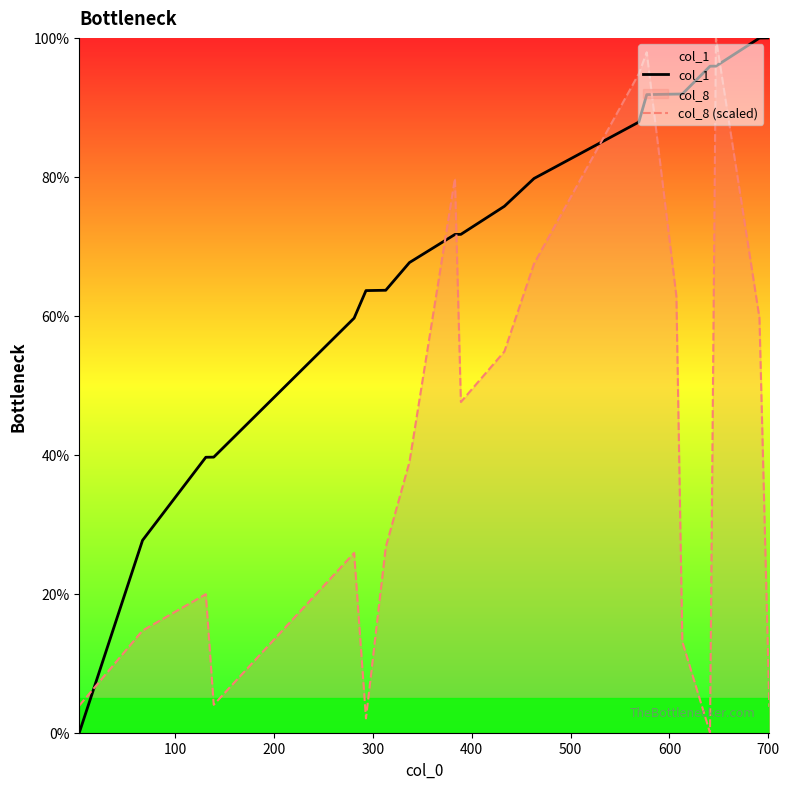

Reading left to right, extract all data points from this chart.

col_1: 0.0	27.7	39.6	39.7	59.7	63.6	63.7	67.7	71.7	71.7	75.8	79.8	87.9	91.8	91.9	91.9	95.9	95.9	100.0	100.0
col_8 (scaled): 3.9	14.7	19.9	4.0	25.9	2.1	26.7	39.0	79.8	47.6	54.9	67.5	94.9	97.9	62.8	13.1	0.0	100.0	59.7	3.7